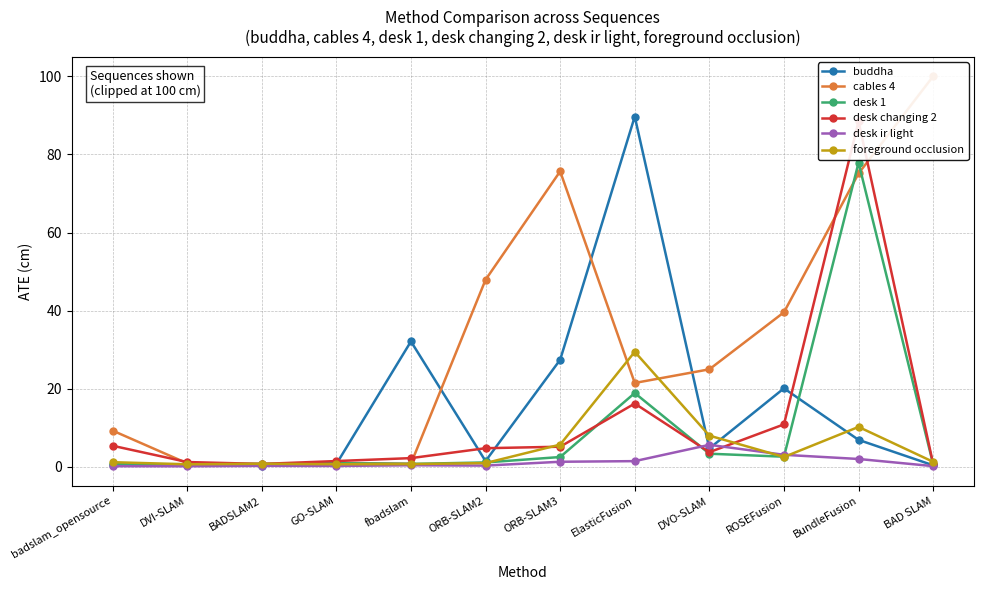

Reading left to right, extract all data points from this chart.

buddha: badslam_opensource=0.4	DVI-SLAM=0.4	BADSLAM2=0.3	GO-SLAM=0.7	fbadslam=32.1	ORB-SLAM2=1.5	ORB-SLAM3=27.4	ElasticFusion=89.7	DVO-SLAM=4.7	ROSEFusion=20.1	BundleFusion=6.9	BAD SLAM=0.4
cables 4: badslam_opensource=9.3	DVI-SLAM=0.9	BADSLAM2=0.4	GO-SLAM=1.0	fbadslam=0.8	ORB-SLAM2=47.9	ORB-SLAM3=75.7	ElasticFusion=21.5	DVO-SLAM=25.0	ROSEFusion=39.6	BundleFusion=75.1	BAD SLAM=100.0
desk 1: badslam_opensource=0.7	DVI-SLAM=0.7	BADSLAM2=0.8	GO-SLAM=1.0	fbadslam=0.8	ORB-SLAM2=1.1	ORB-SLAM3=2.5	ElasticFusion=18.9	DVO-SLAM=3.4	ROSEFusion=2.6	BundleFusion=77.9	BAD SLAM=0.7
desk changing 2: badslam_opensource=5.4	DVI-SLAM=1.3	BADSLAM2=0.8	GO-SLAM=1.5	fbadslam=2.3	ORB-SLAM2=4.8	ORB-SLAM3=5.2	ElasticFusion=16.2	DVO-SLAM=3.8	ROSEFusion=10.9	BundleFusion=88.4	BAD SLAM=0.8
desk ir light: badslam_opensource=0.2	DVI-SLAM=0.2	BADSLAM2=0.3	GO-SLAM=0.3	fbadslam=0.4	ORB-SLAM2=0.3	ORB-SLAM3=1.3	ElasticFusion=1.5	DVO-SLAM=5.7	ROSEFusion=3.1	BundleFusion=2.0	BAD SLAM=0.2
foreground occlusion: badslam_opensource=1.2	DVI-SLAM=0.7	BADSLAM2=0.8	GO-SLAM=0.7	fbadslam=0.7	ORB-SLAM2=1.0	ORB-SLAM3=5.7	ElasticFusion=29.5	DVO-SLAM=8.0	ROSEFusion=2.5	BundleFusion=10.2	BAD SLAM=1.3